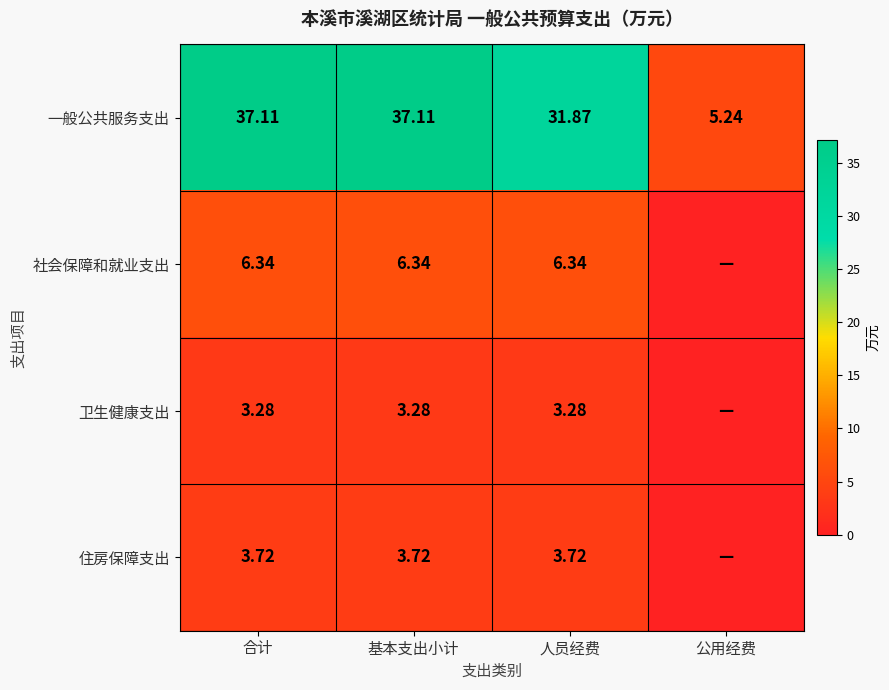

Is it true that 住房保障支出 equals 6.7 at 合计?

False